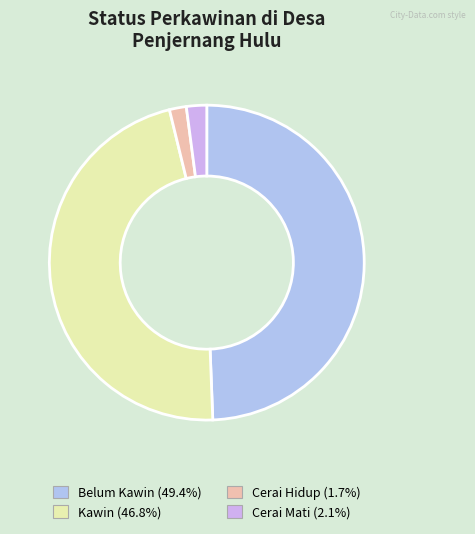

How many segments does this pie chart have?

4